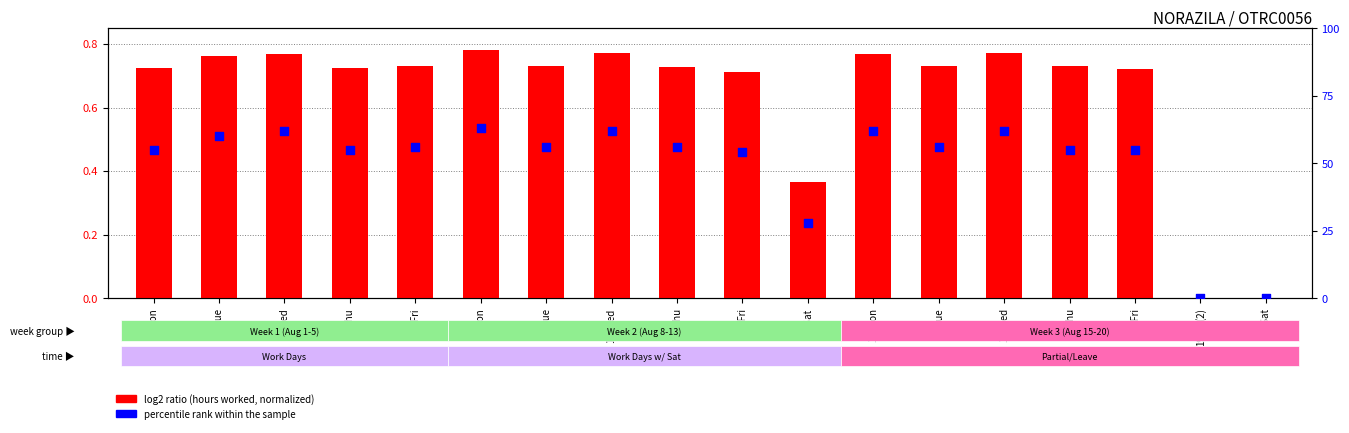

At how many categories does at least one series exceed 17?

16